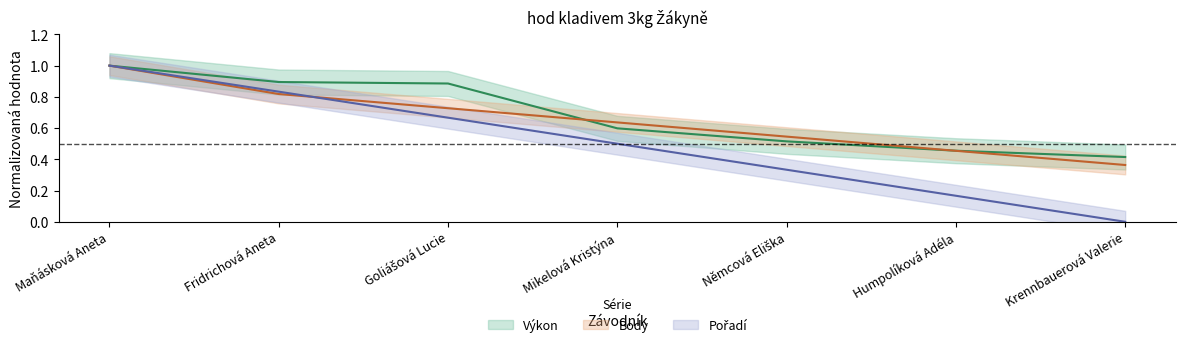

True or false: Pořadí and Výkon intersect in this chart.

False